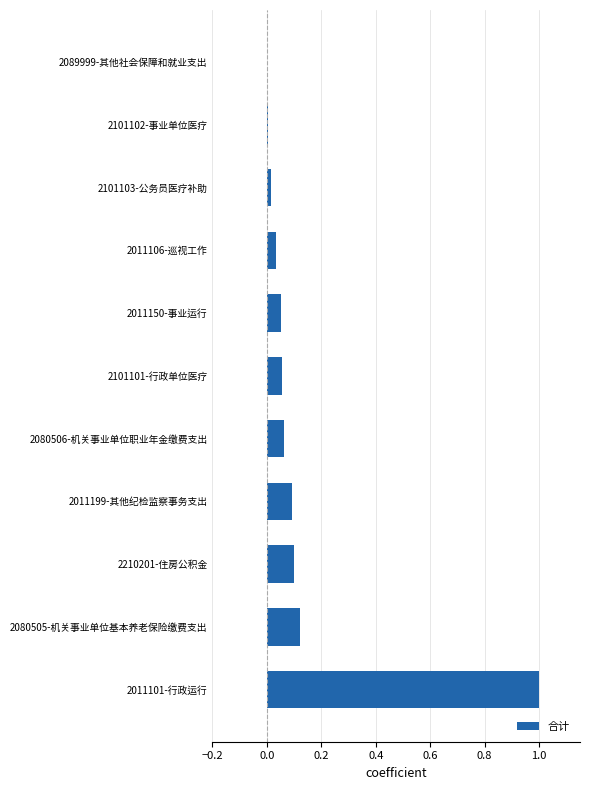

The value at 2080506-机关事业单位职业年金缴费支出 is 0.1. True or false?

True